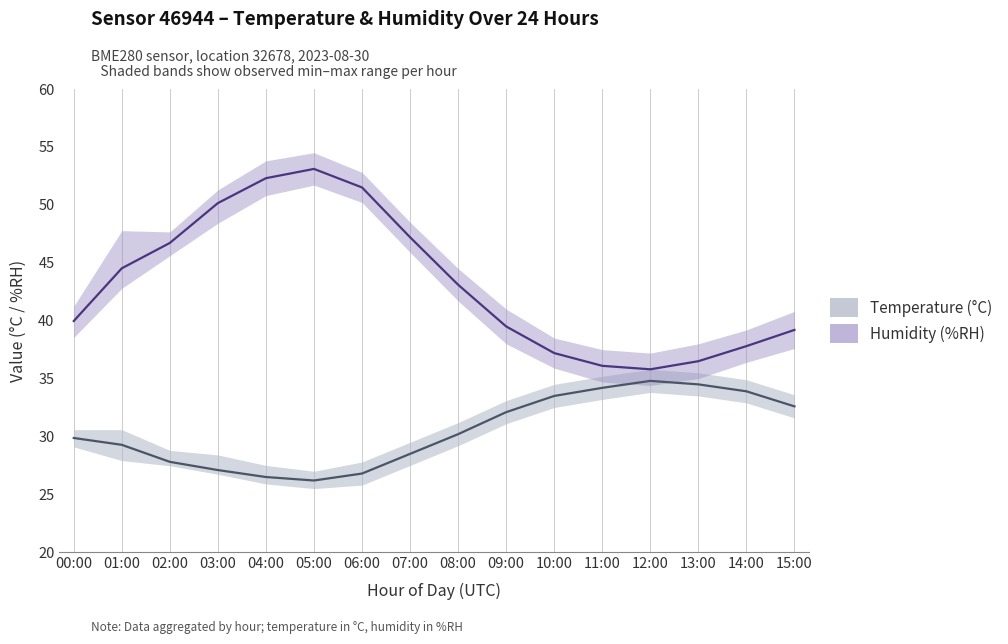

At which category is the sum across all series the highest?

05:00